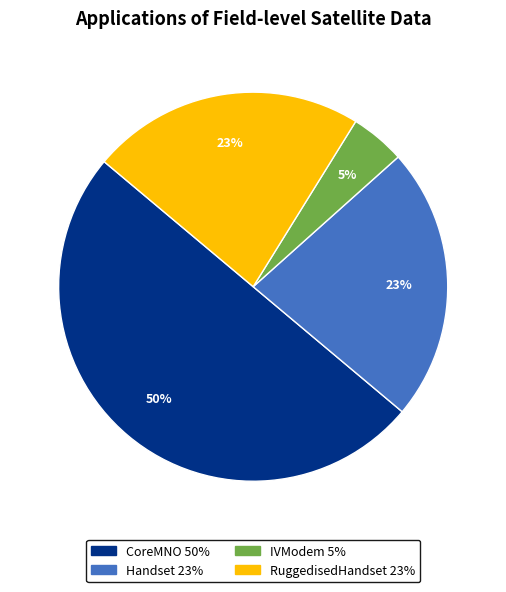

Does IVModem represent more than half of the total?

No